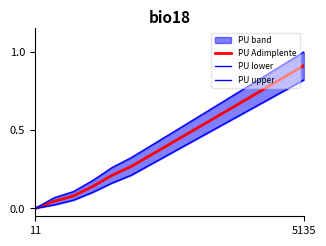

What is the total value across all series at 7?

1.2